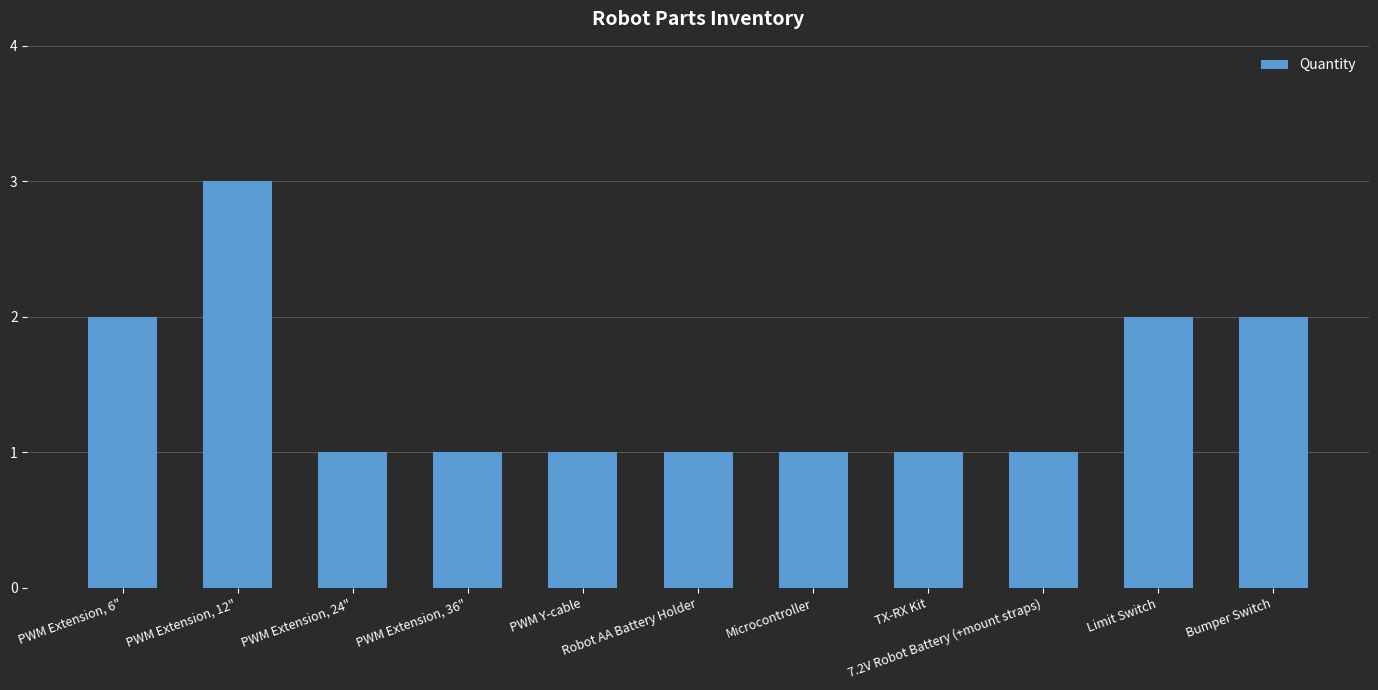

How many distinct data groups are displayed?

1